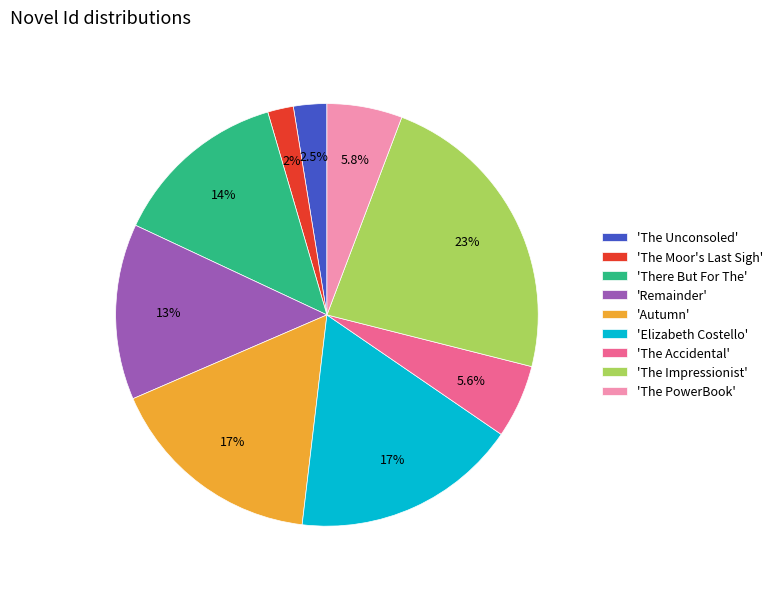

Does 'There But For The' represent more than half of the total?

No